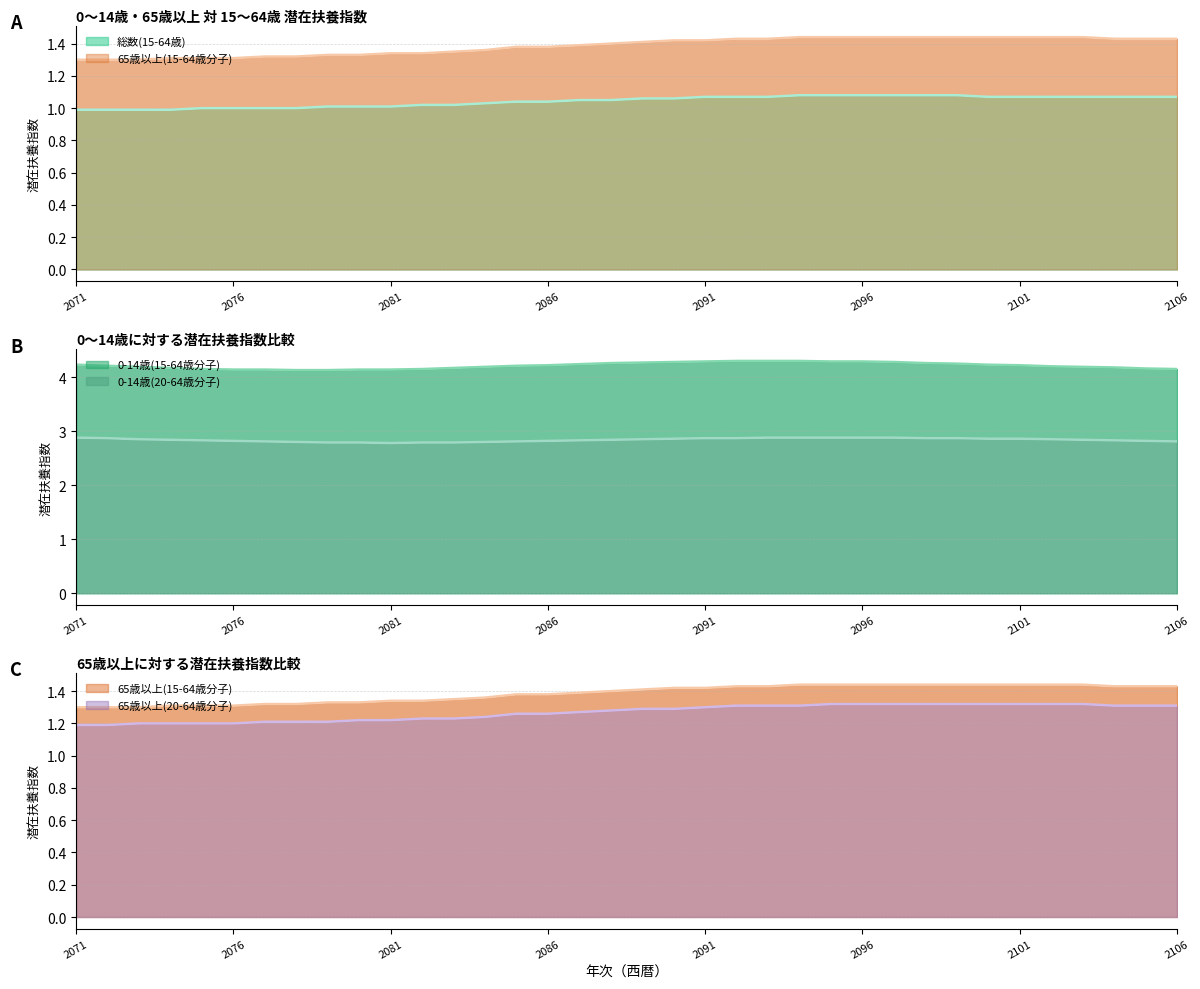

Count the 0-14歳(20-64歳分子) values in the range 2 to 3.

36